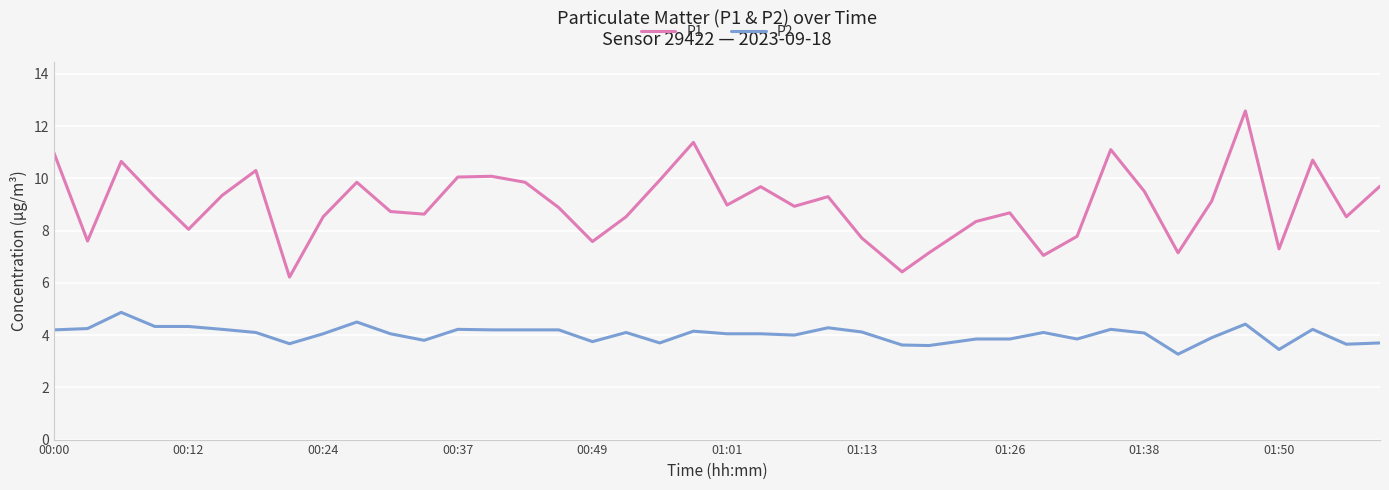

What is the smallest value displayed?

3.3